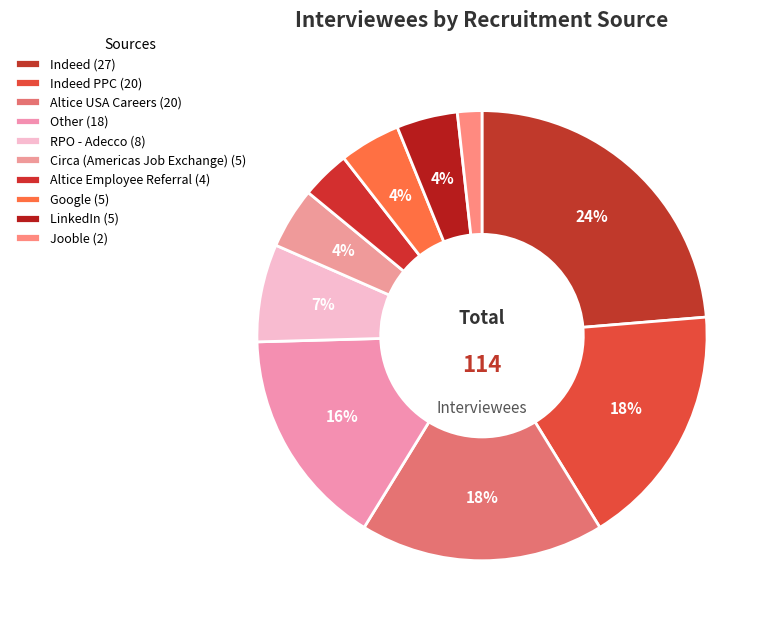

Count the number of slices in the pie.

10